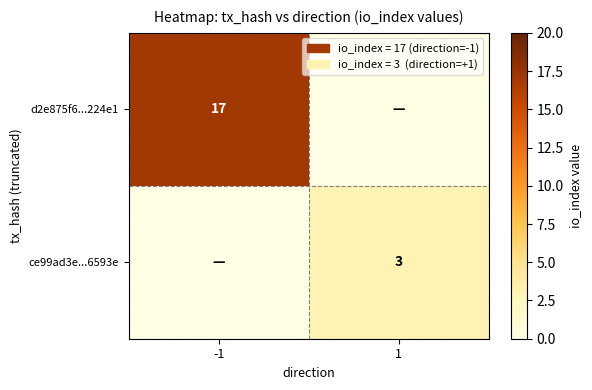

Between 1 and -1, which is larger?

-1